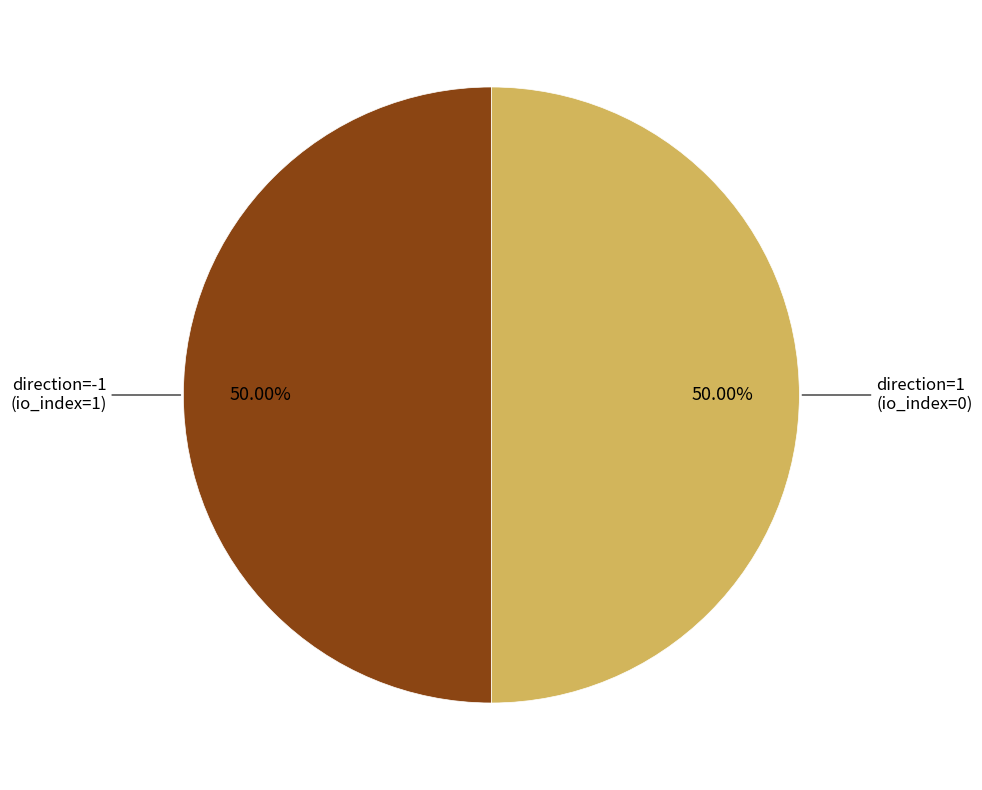

Is the sum of direction=-1 and direction=1 greater than half?

Yes